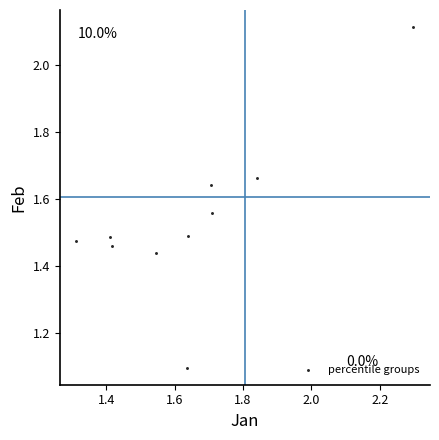

What is the range of X values (max minus min)?

1.0